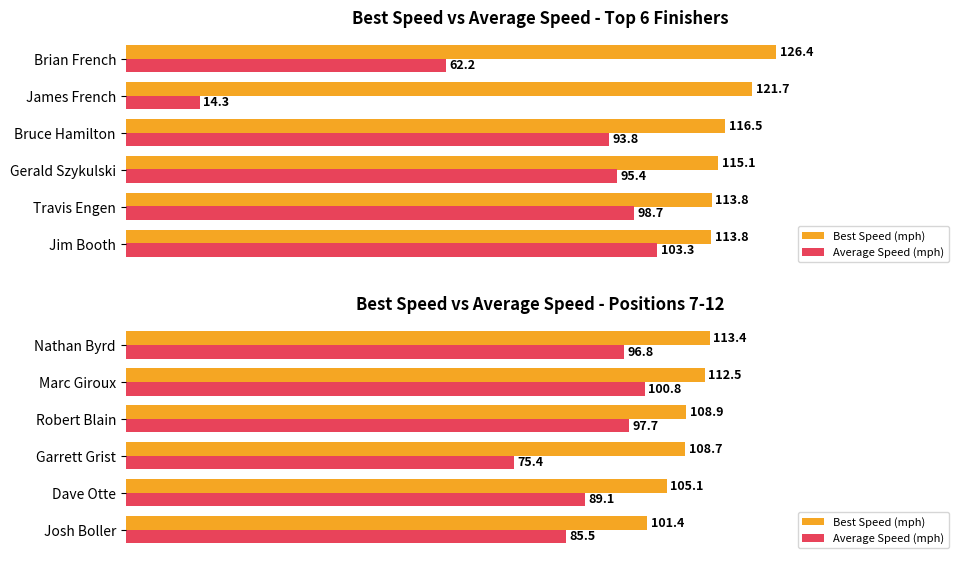

How many data points does each series have?

6